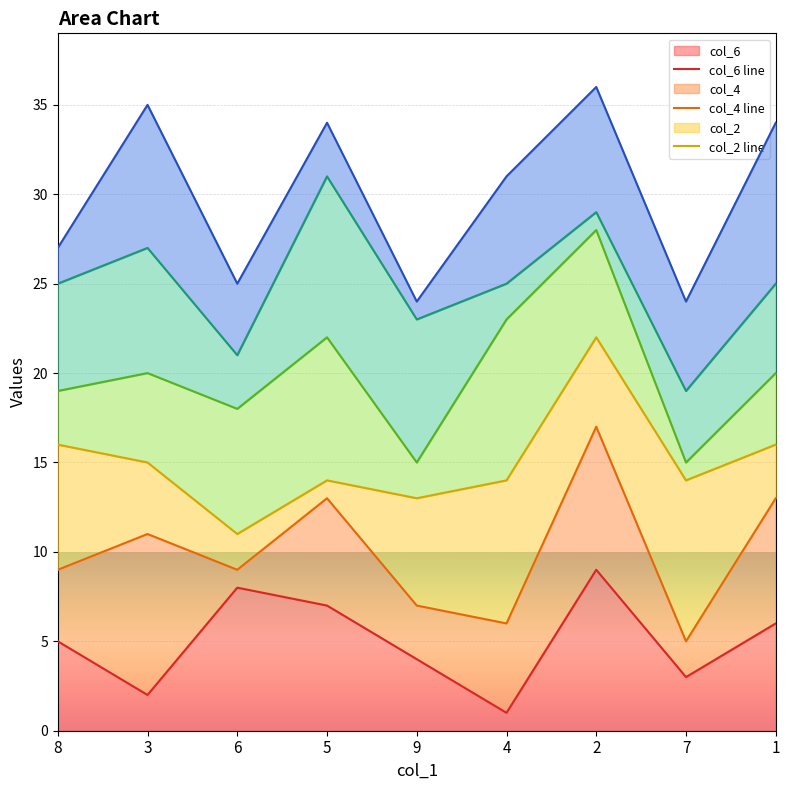

In col_6 line, how many points are lower than both neighbors (excluding endpoints)?

3